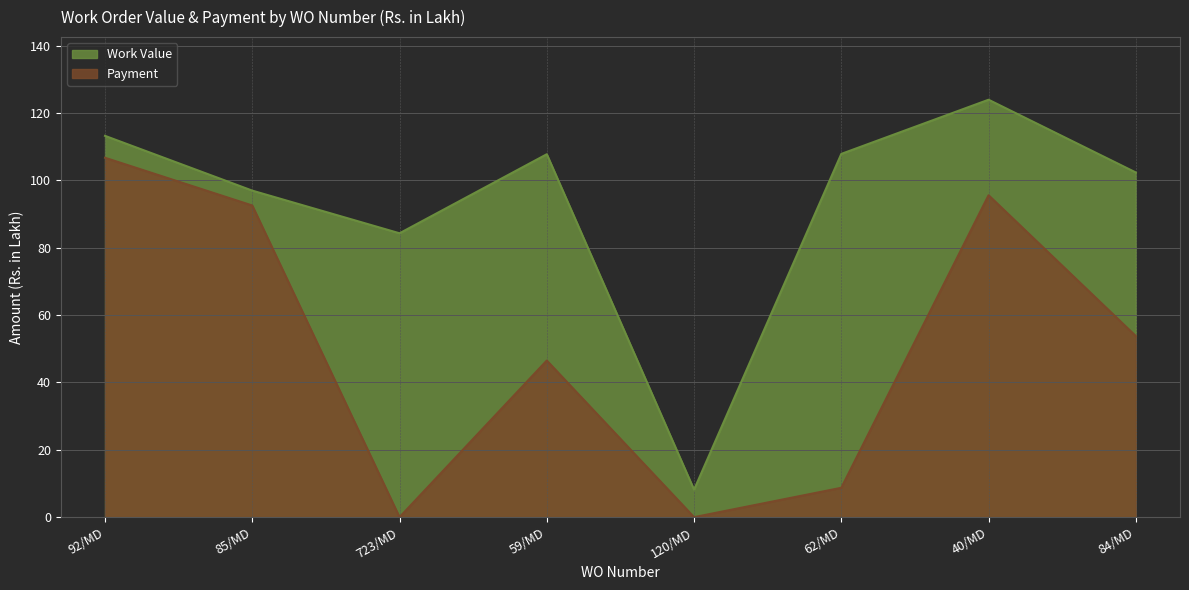

Reading left to right, extract all data points from this chart.

Work Value: 92/MD=113.3	85/MD=97.0	723/MD=84.3	59/MD=107.8	120/MD=8.2	62/MD=107.9	40/MD=124.0	84/MD=102.4
Payment: 92/MD=106.8	85/MD=92.6	723/MD=0.0	59/MD=46.5	120/MD=0.0	62/MD=8.7	40/MD=95.6	84/MD=53.8